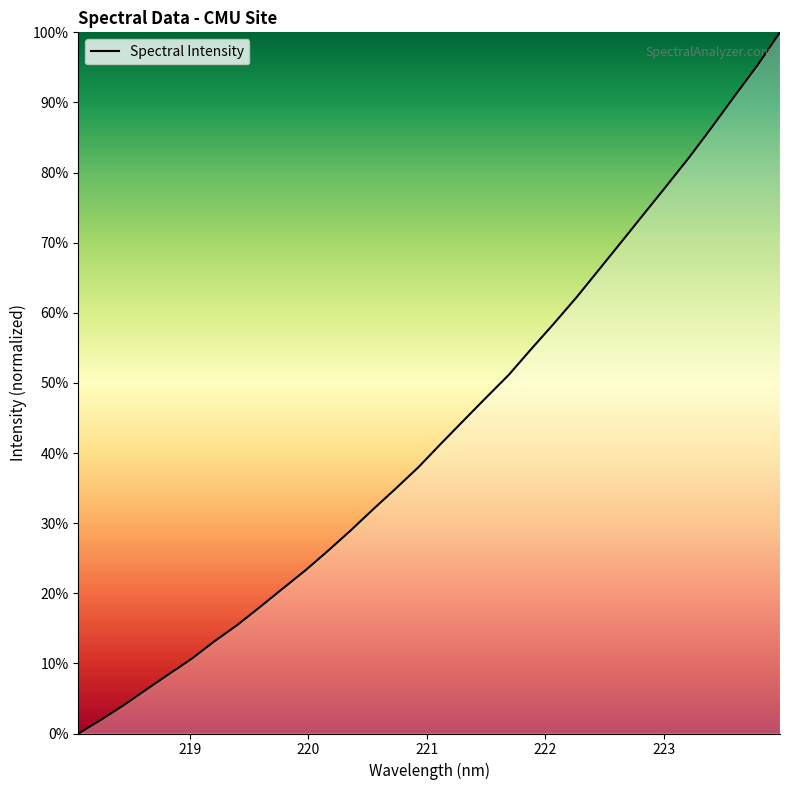

How many positive values are there?

31